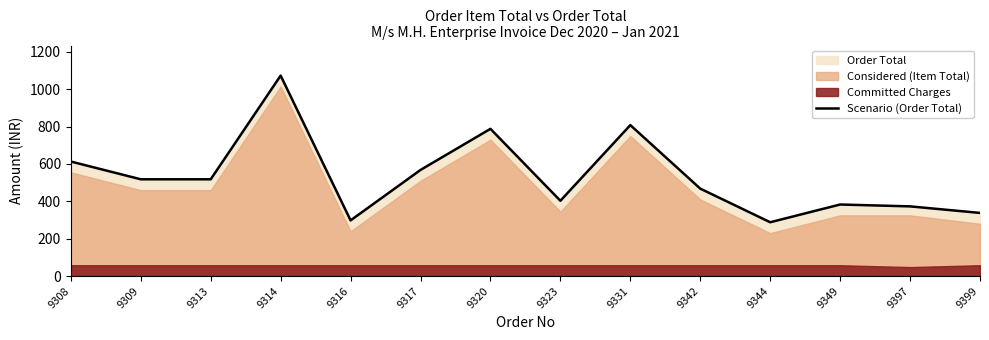

How many data points are less than 518?

7